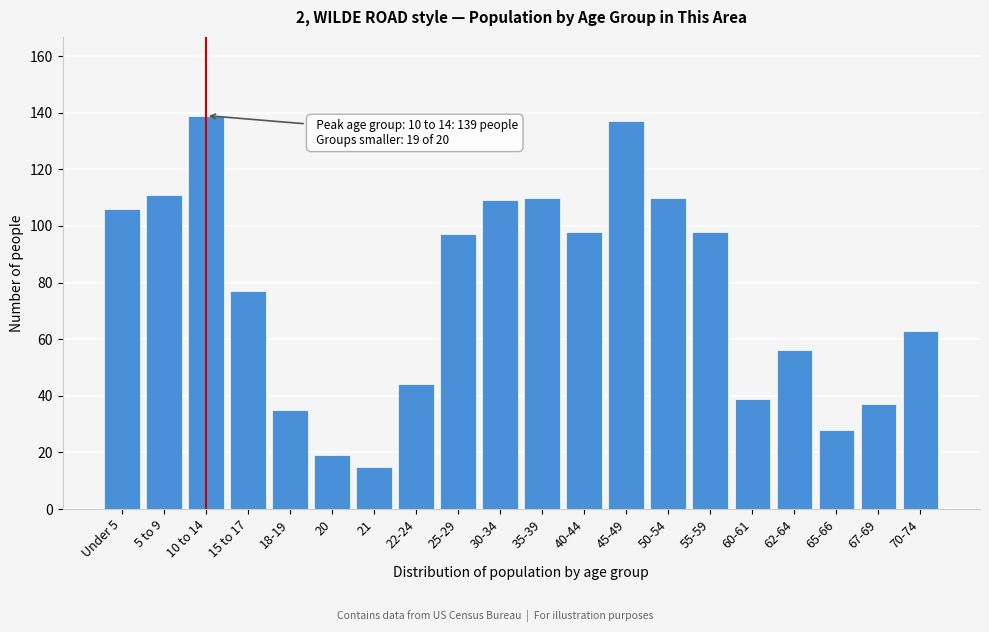

Reading left to right, what are all the values shown in this chart?

106	111	139	77	35	19	15	44	97	109	110	98	137	110	98	39	56	28	37	63